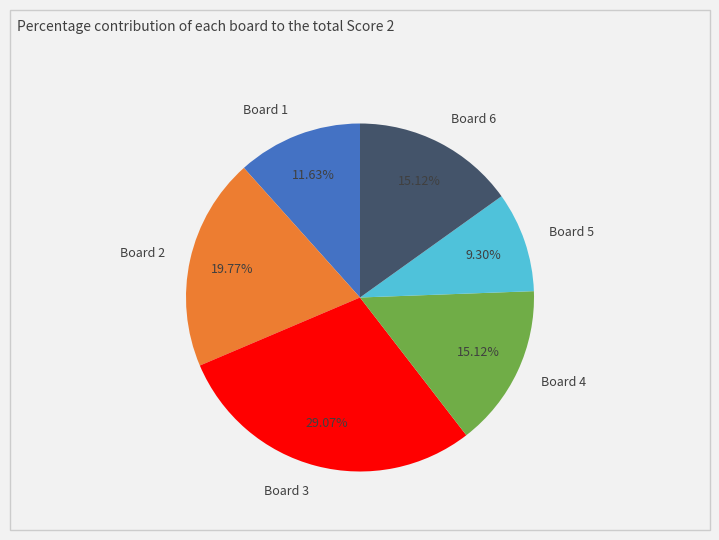

How many slices are in this pie chart?

6